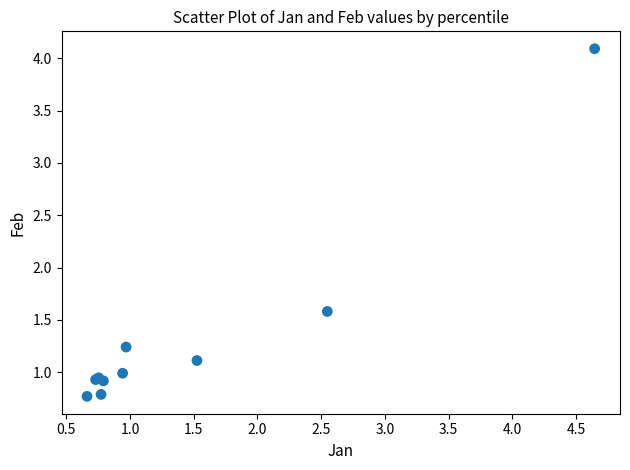

What Y value in the scatter plot is closest to 2?

1.6